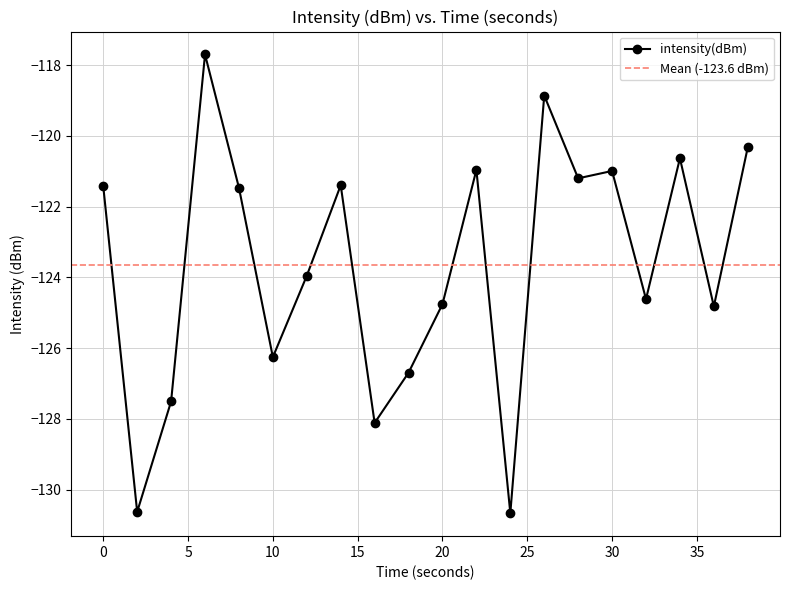

Rank the categories by value from highest to lowest.

6, 26, 38, 34, 22, 30, 28, 14, 0, 8, 12, 32, 20, 36, 10, 18, 4, 16, 2, 24